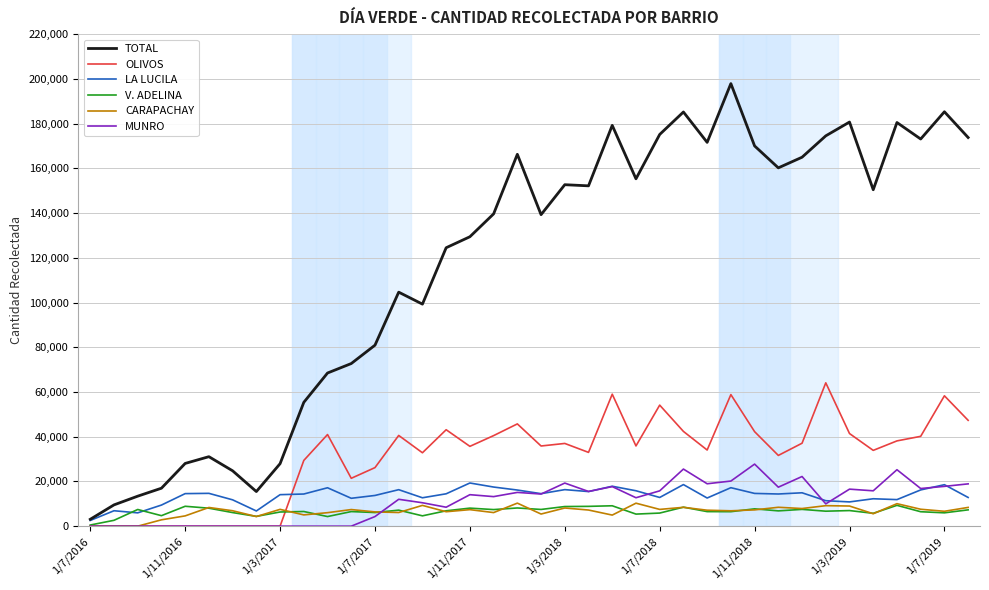

True or false: LA LUCILA and OLIVOS intersect in this chart.

True